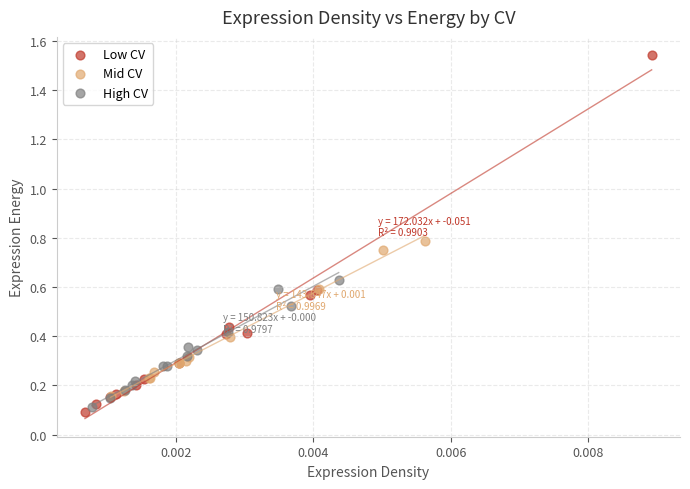

Which series has the largest Y range (max minus min)?

Low CV